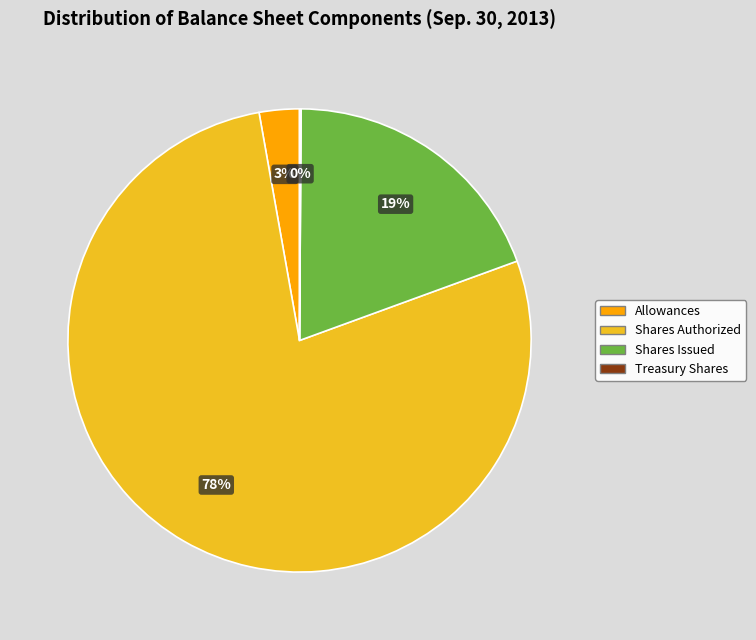

To the nearest percent, what is the average slice percentage?

25%